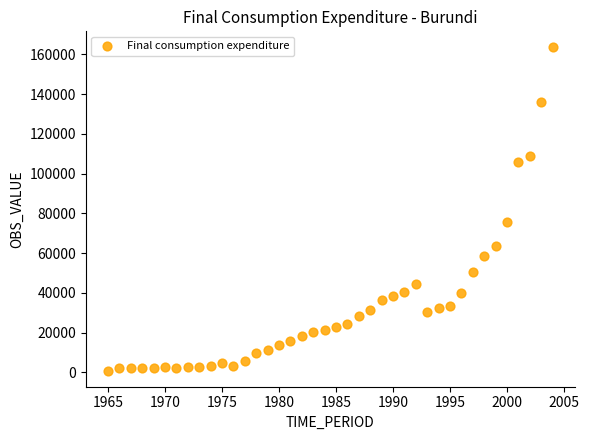

What Y value in the scatter plot is closest to 82201?

75577